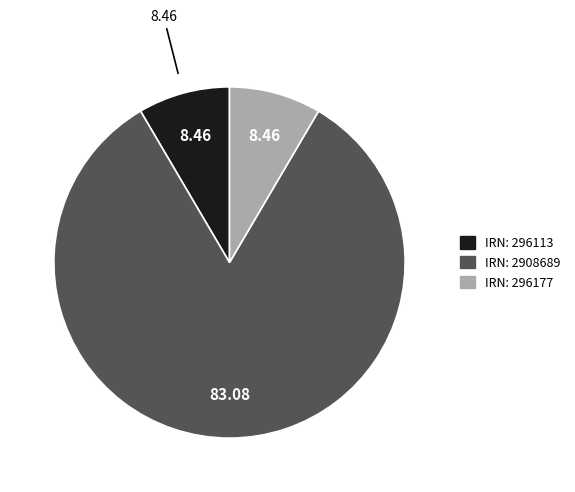

Is the sum of IRN: 296177 and IRN: 2908689 greater than half?

Yes